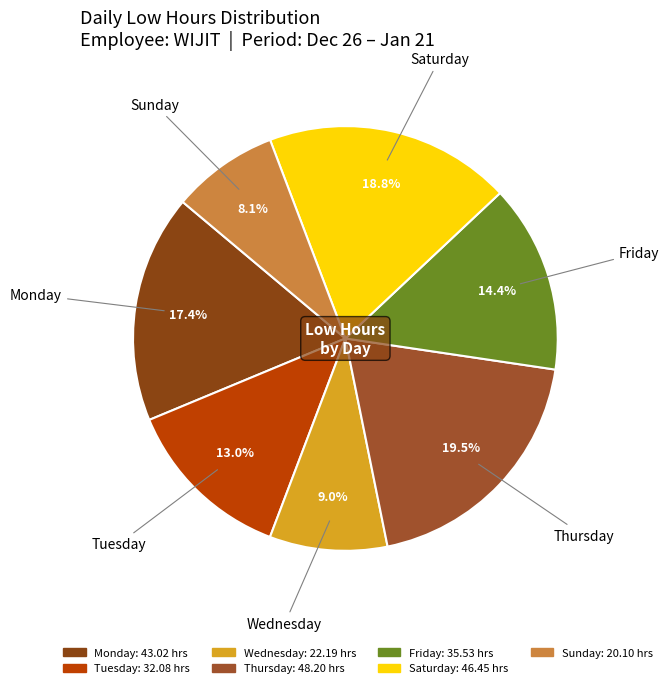

To the nearest percent, what is the difference between the largest and smallest slice percentages?

11%